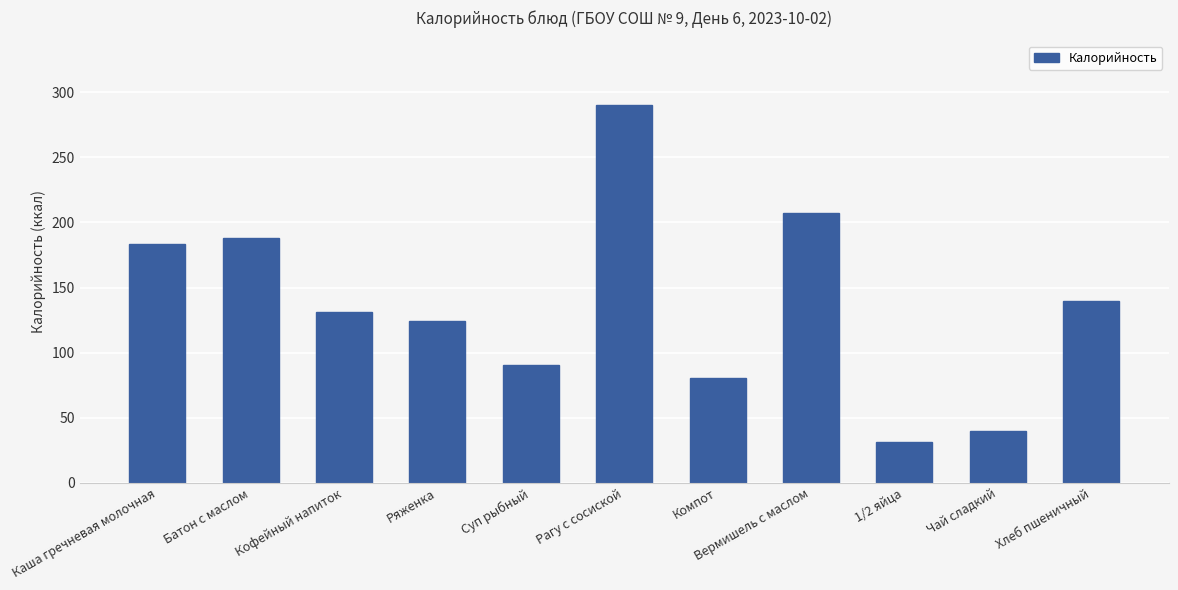

What is the maximum value shown in the chart?

290.6